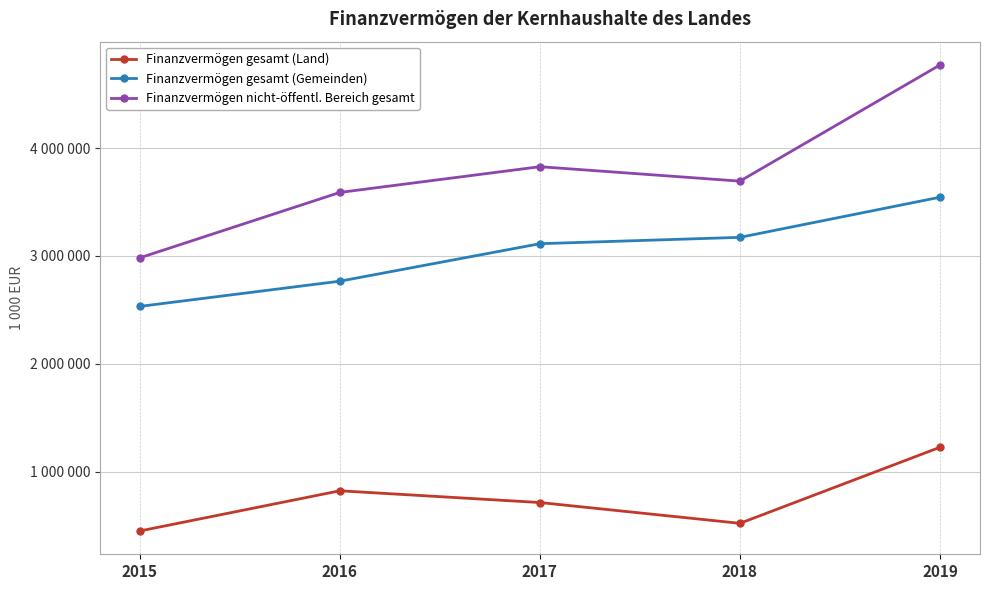

What value does the Finanzvermögen gesamt (Gemeinden) series have at 2016, to the nearest 50?

2765550